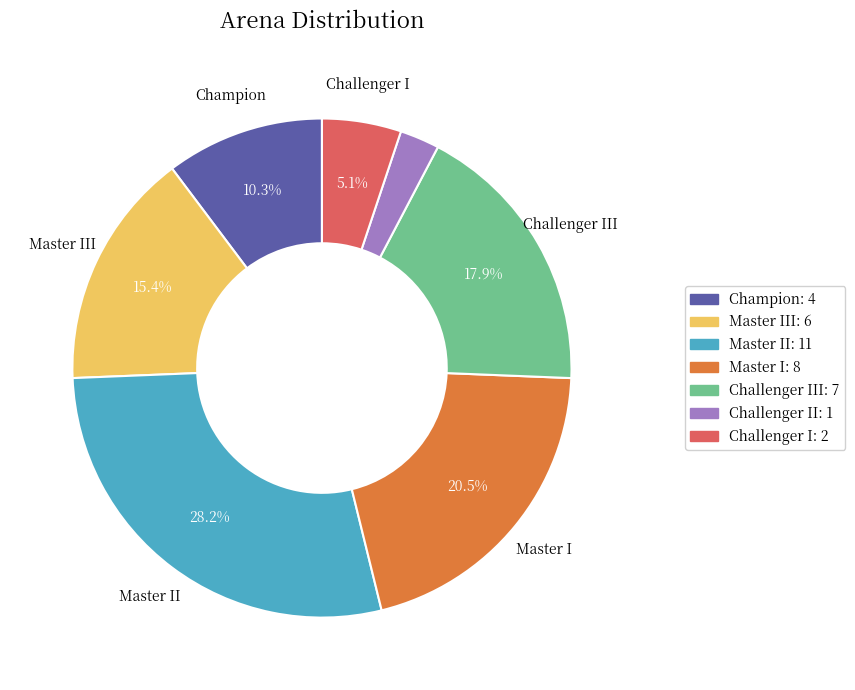

Is there any slice that represents more than half of the pie?

No